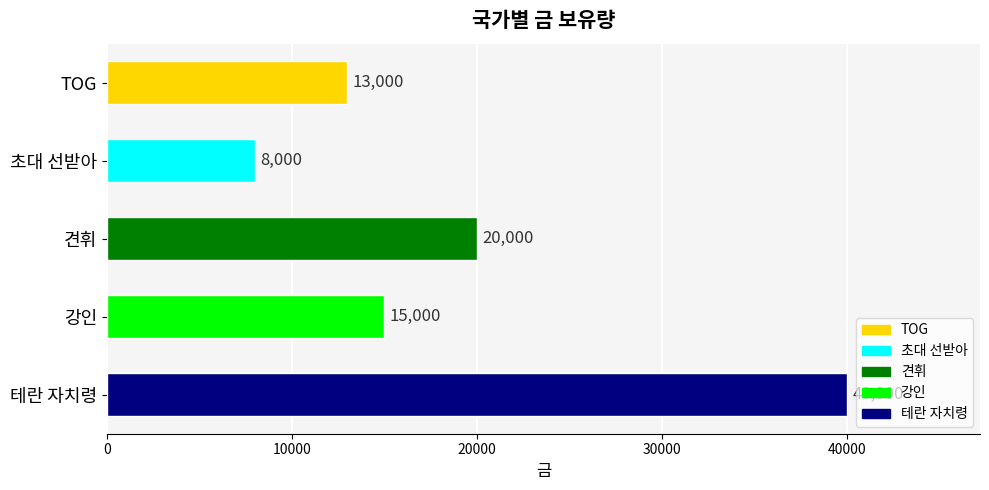

What is the label of the 1st bar from the top?

TOG